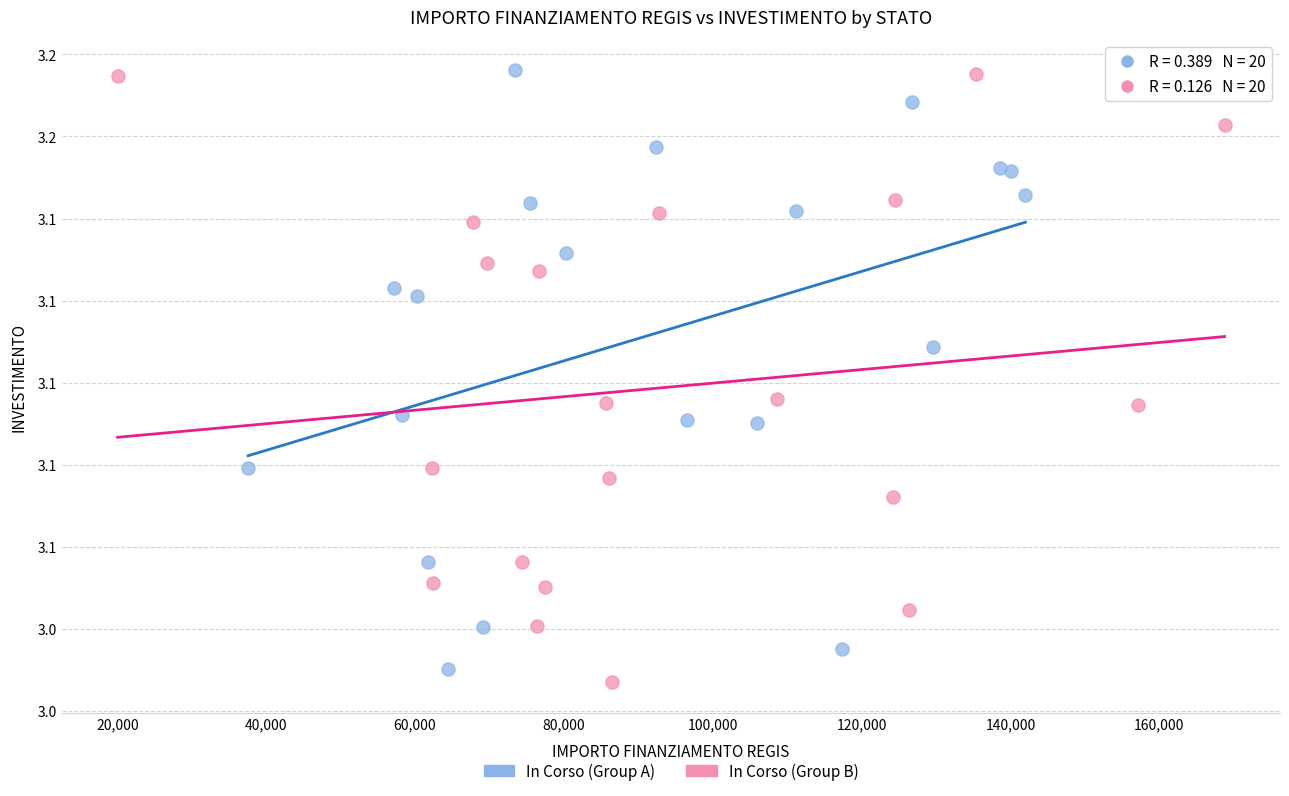

Which series reaches the minimum Y coordinate?

In Corso (Group B)